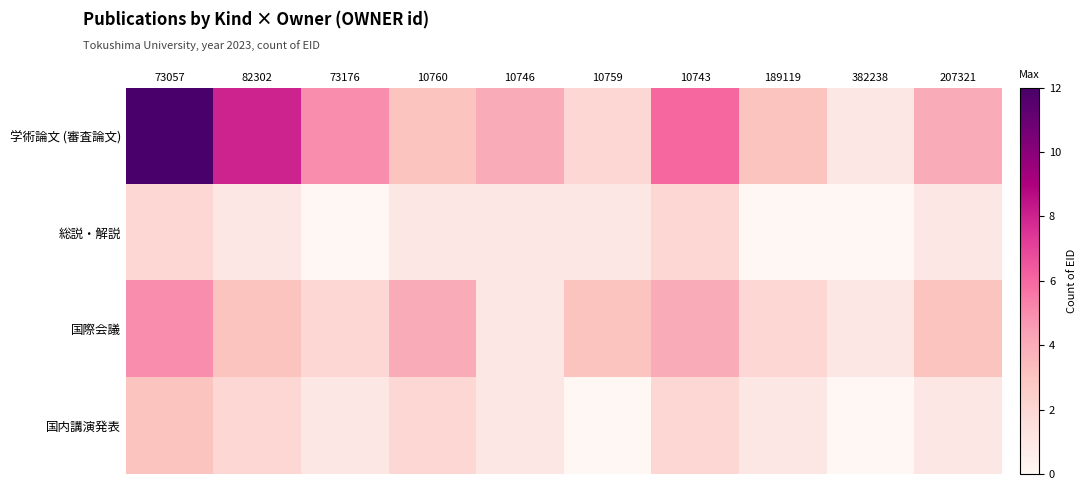

Reading left to right, transcribe all the data shown in this chart.

学術論文 (審査論文): 73057=12	82302=8	73176=5	10760=3	10746=4	10759=2	10743=6	189119=3	382238=1	207321=4
総説・解説: 73057=2	82302=1	73176=0	10760=1	10746=1	10759=1	10743=2	189119=0	382238=0	207321=1
国際会議: 73057=5	82302=3	73176=2	10760=4	10746=1	10759=3	10743=4	189119=2	382238=1	207321=3
国内講演発表: 73057=3	82302=2	73176=1	10760=2	10746=1	10759=0	10743=2	189119=1	382238=0	207321=1